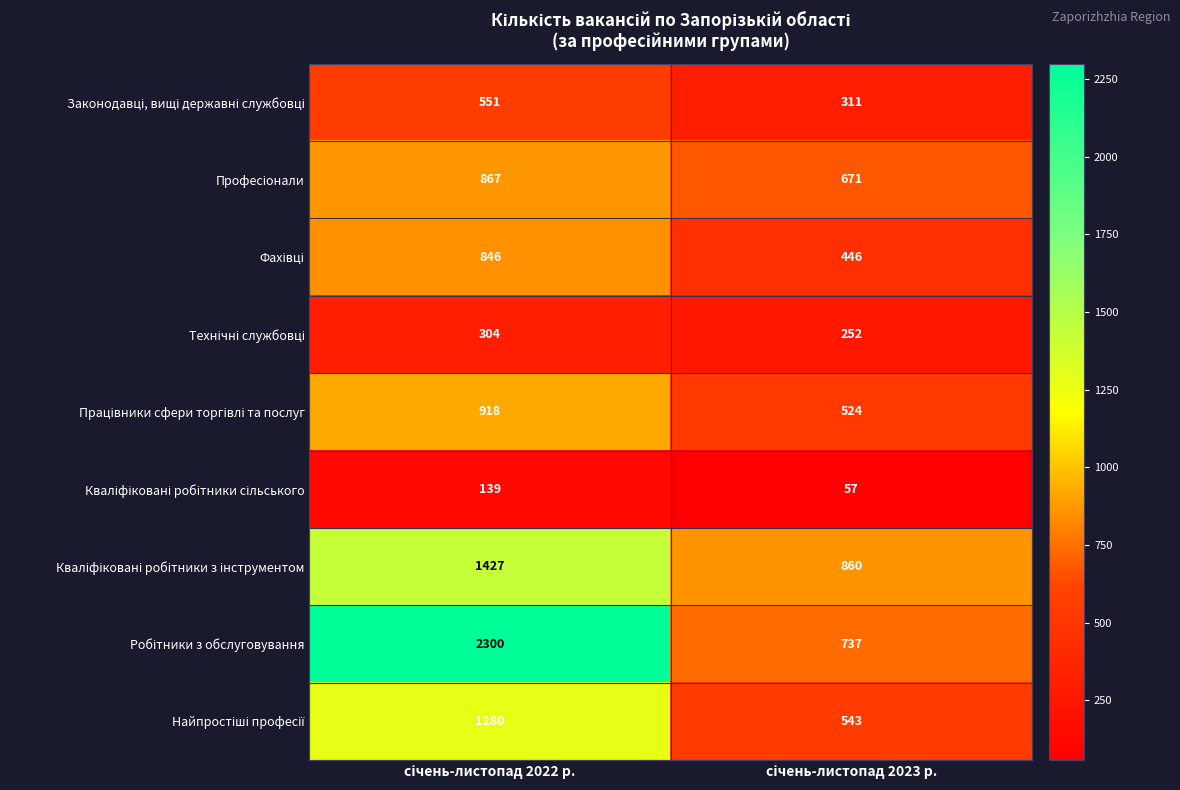

What is the greatest value displayed?

2300